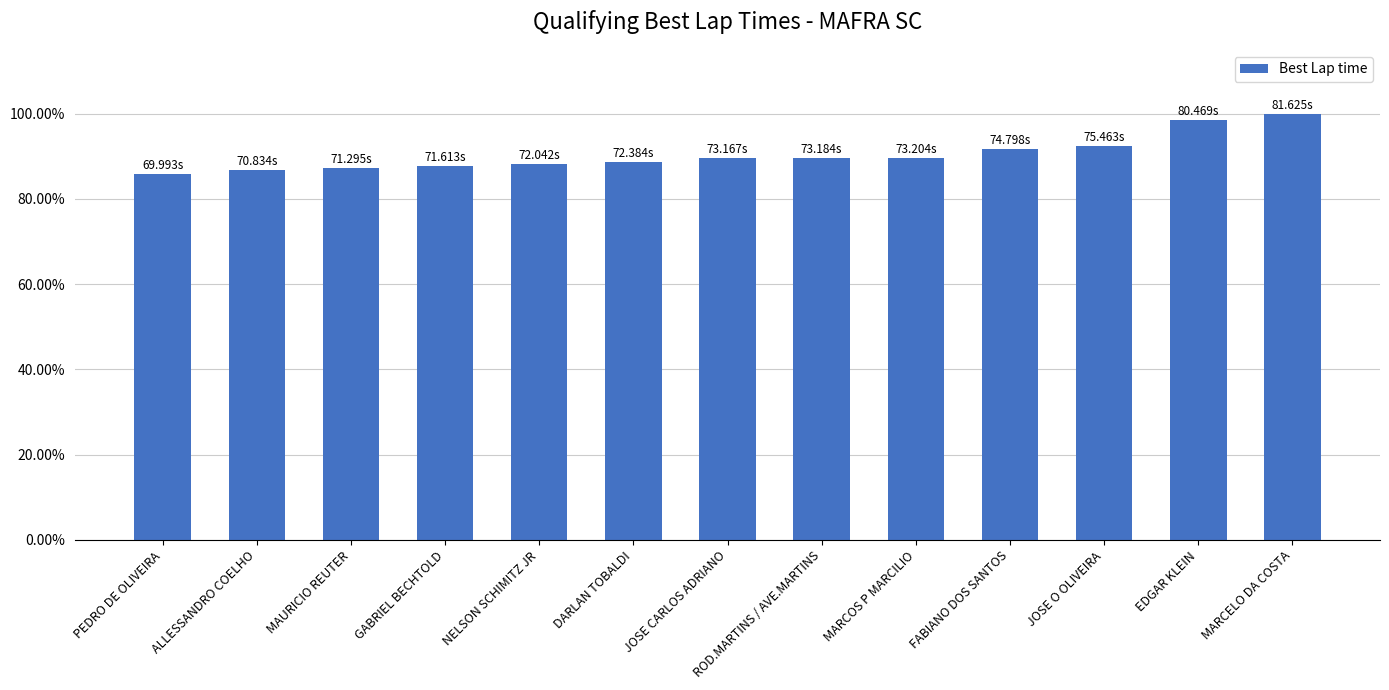

What is the label of the 10th bar from the right?

GABRIEL BECHTOLD